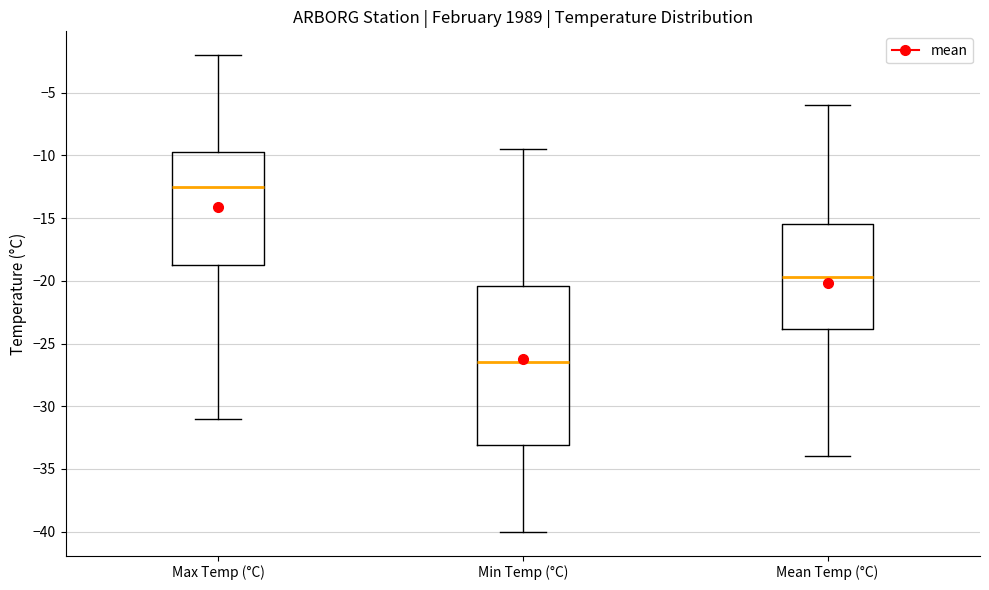

Which box has the highest median line?

Max Temp (°C)